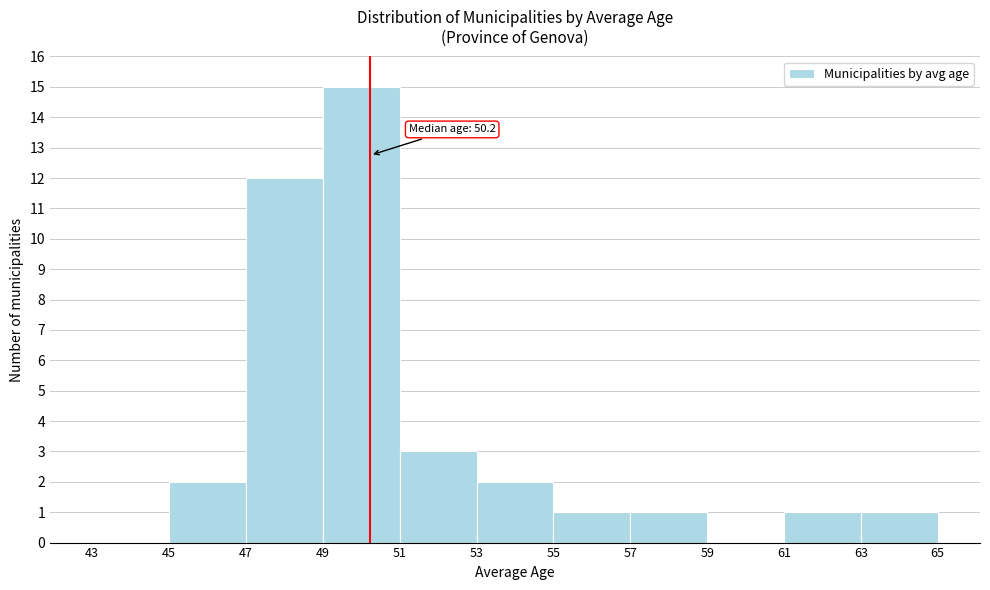

Which range on the x-axis has the tallest bar?

49 to 51